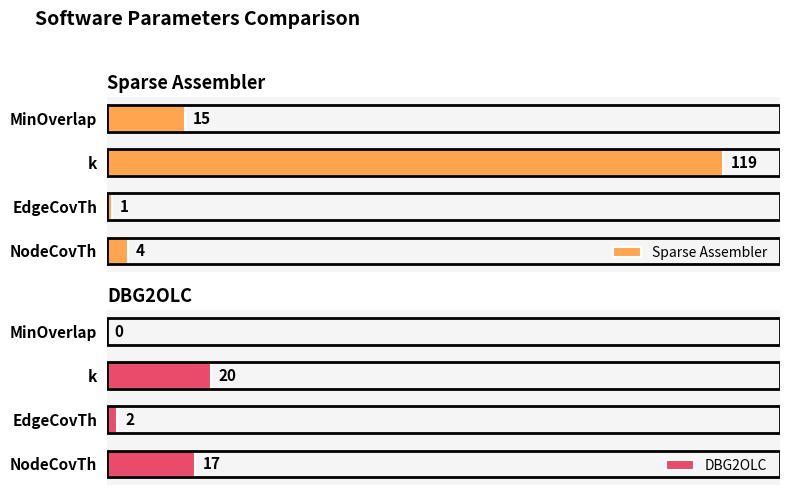

At which label is Sparse Assembler closest to 60?

MinOverlap